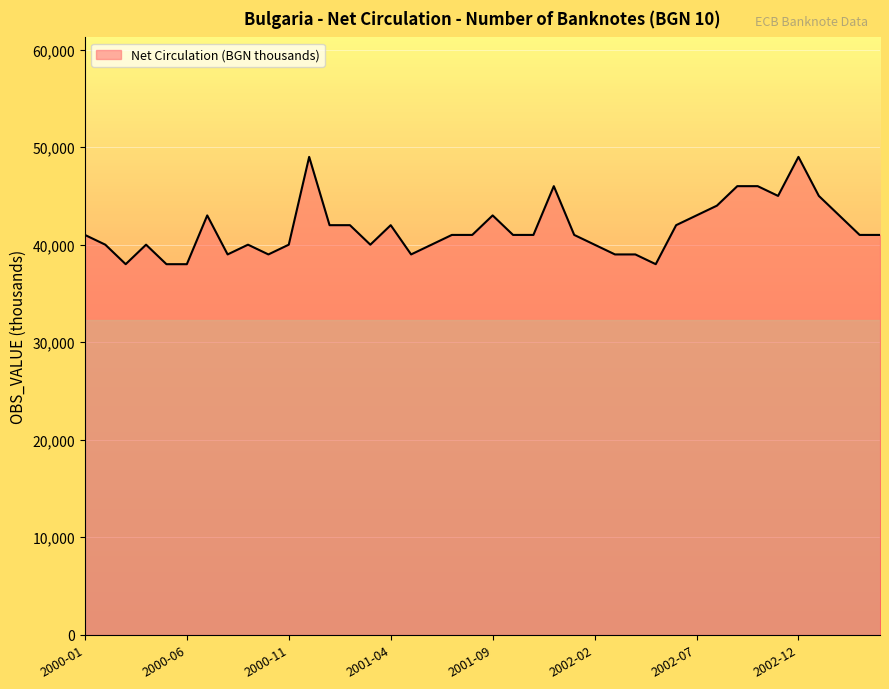

What is the smallest value displayed?

38000